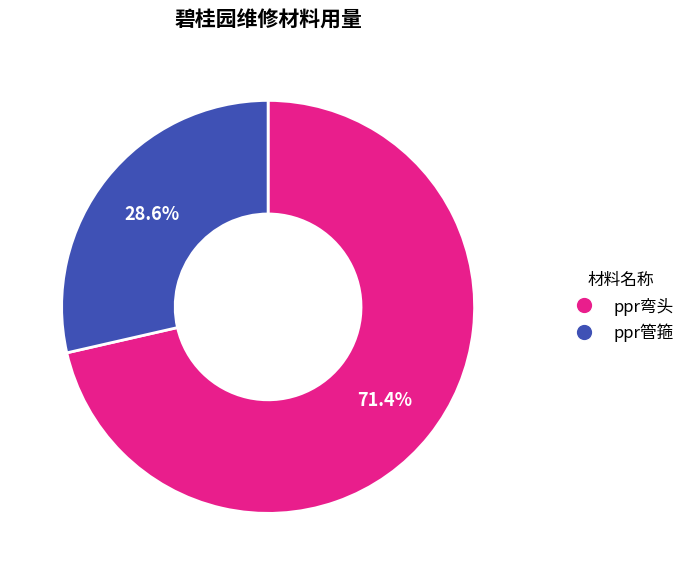

How many segments does this pie chart have?

2